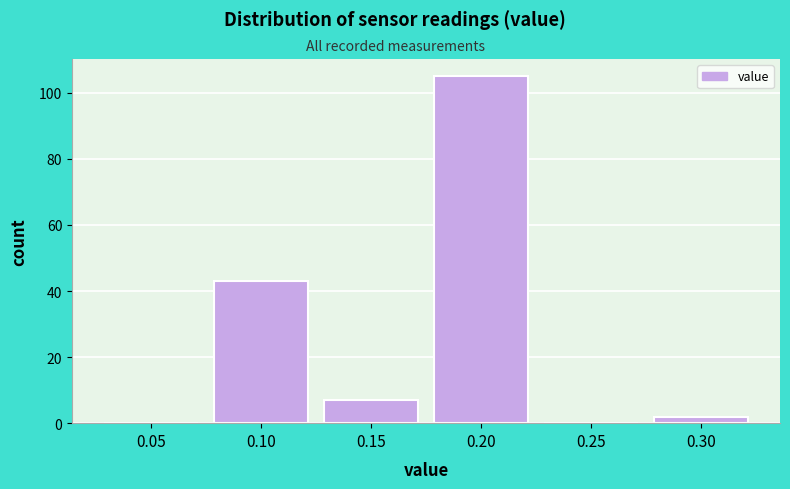

Reading right to left, what are all the values shown in this chart?

0.30=2	0.25=0	0.20=105	0.15=7	0.10=43	0.05=0